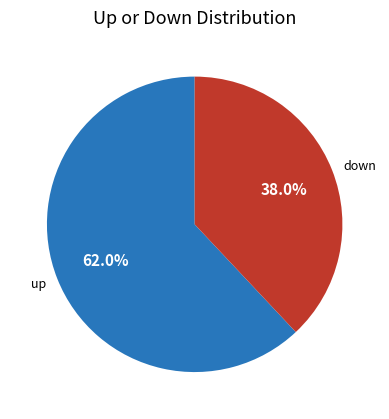

How many slices are in this pie chart?

2